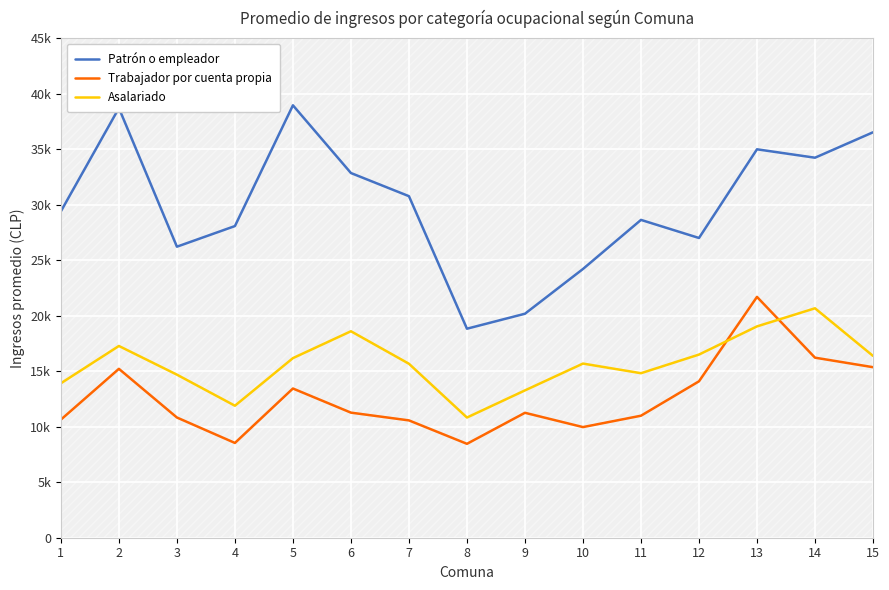

What is the greatest value displayed?

38955